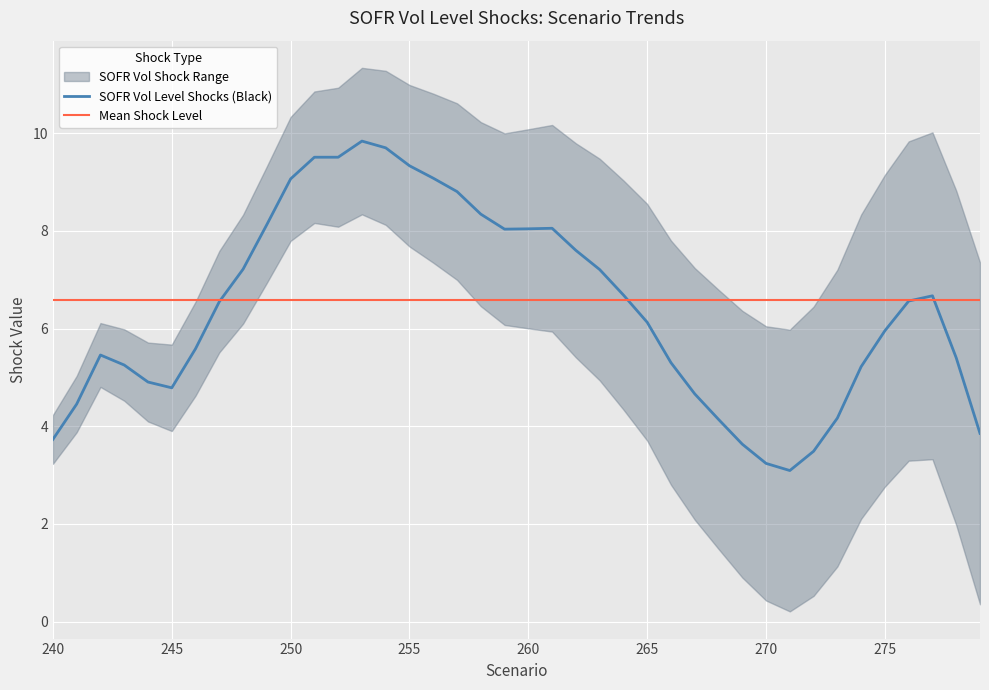

The value at 35 is 2.9. True or false?

False